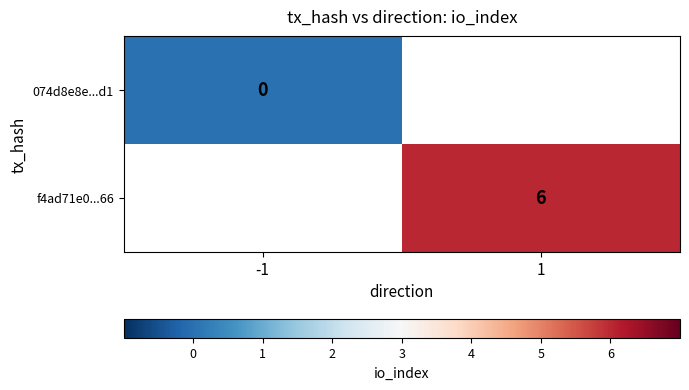

The value of f4ad71e0...66 at 1 is 6. True or false?

True